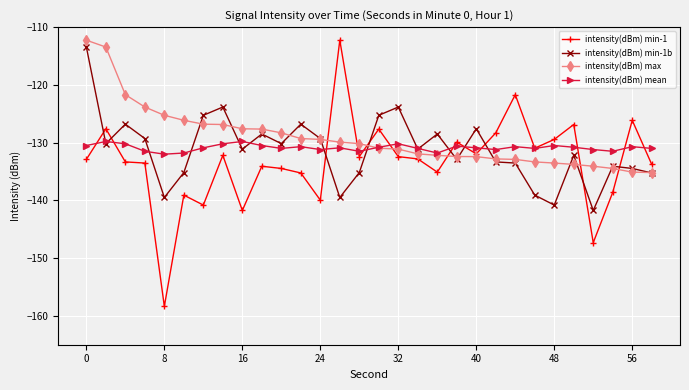

How many times do intensity(dBm) min-1 and intensity(dBm) min-1b cross each other?

9